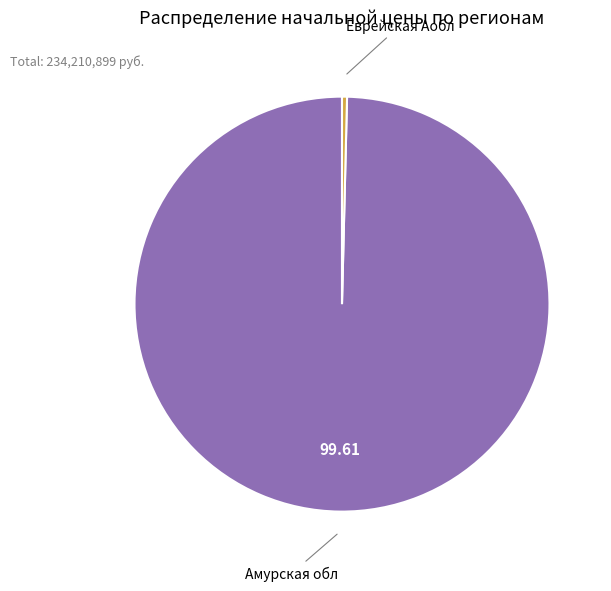

How many segments does this pie chart have?

2